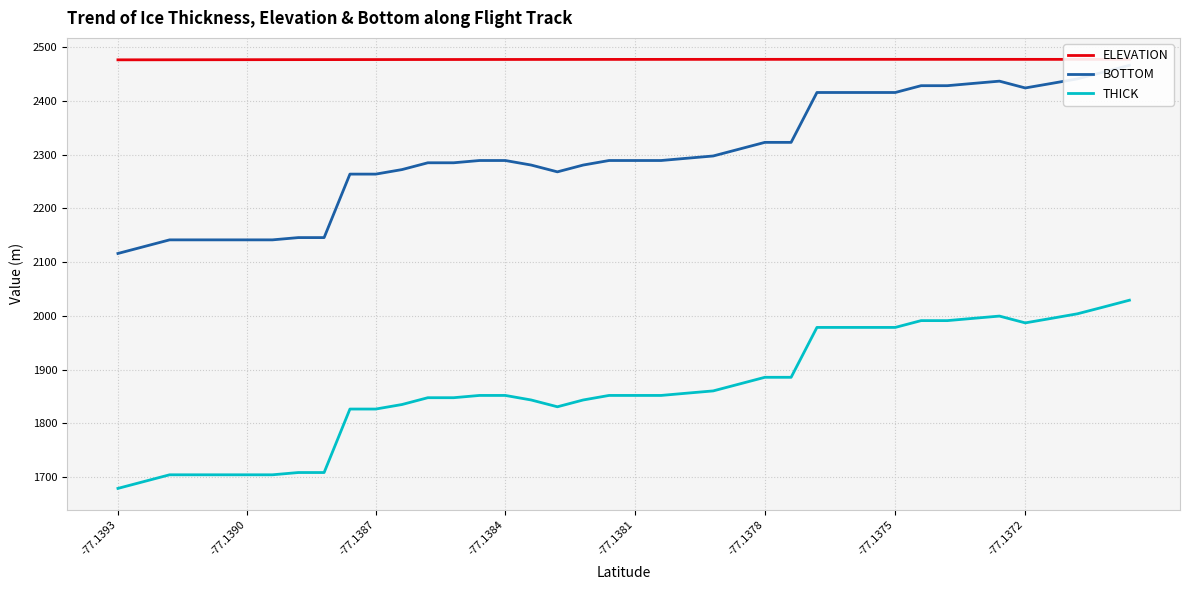

True or false: THICK and BOTTOM cross at least once.

False